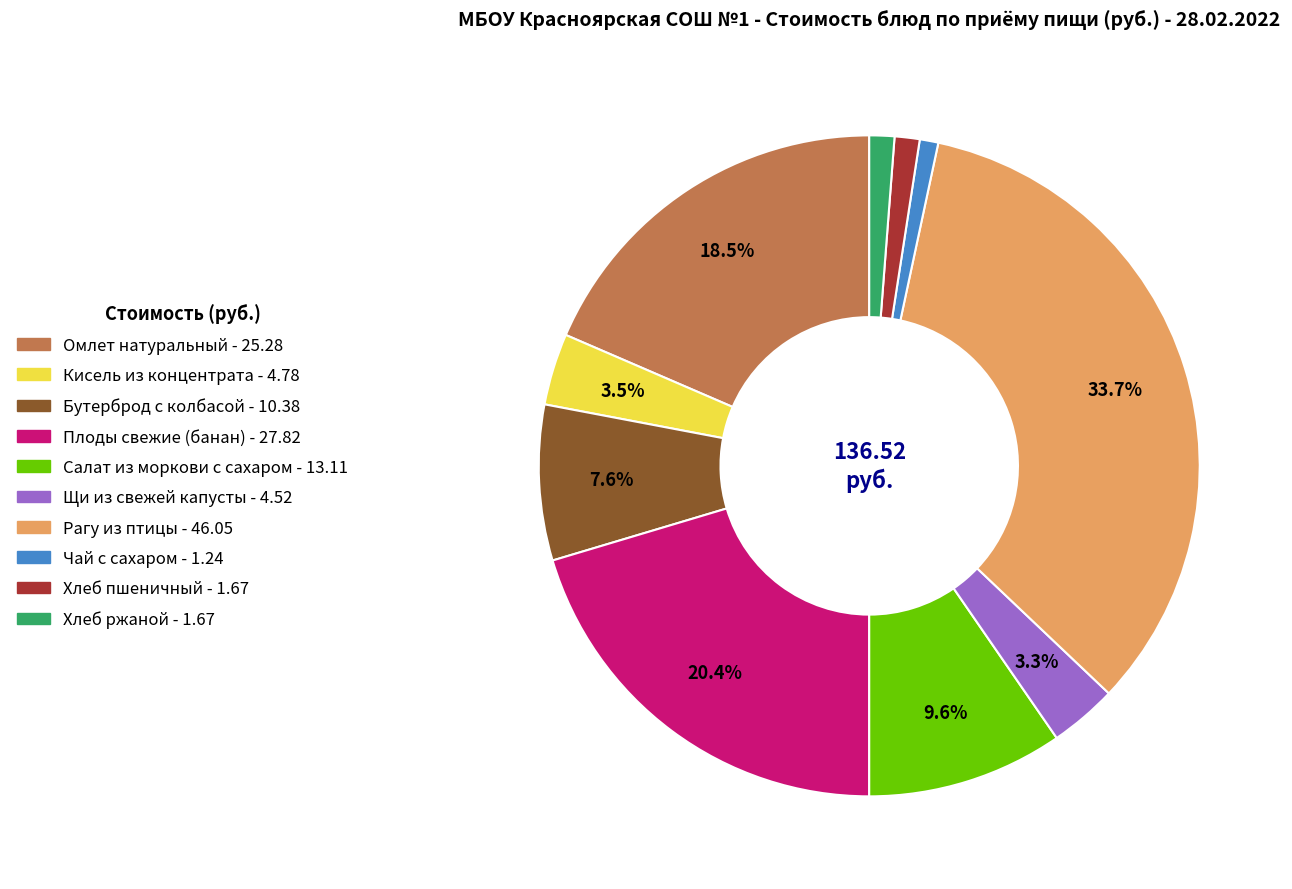

Is it true that Бутерброд с колбасой is 8% of the pie?

True